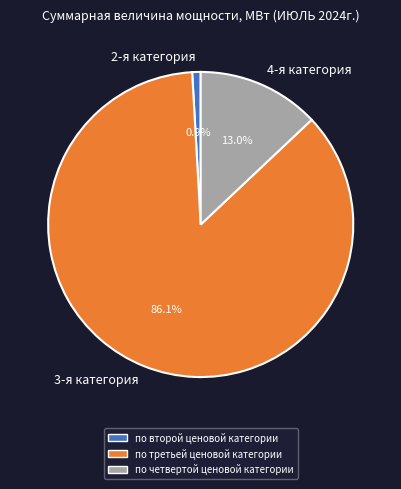

How much of the chart is everything except 3-я категория?

13.9%